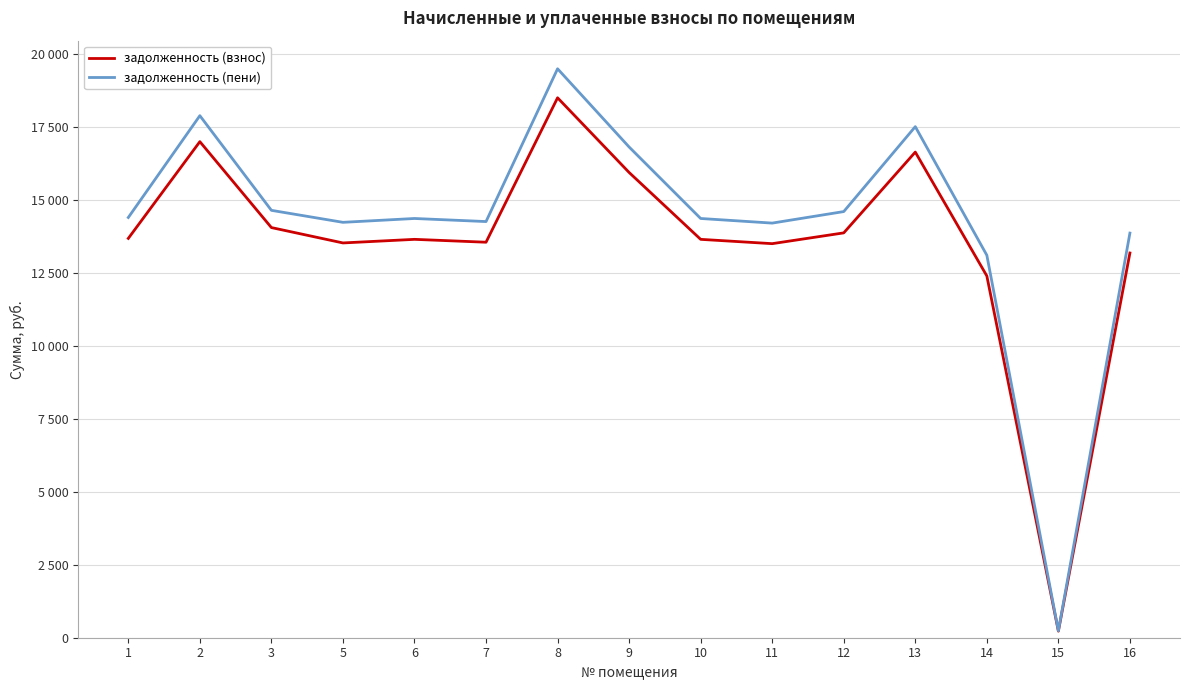

Reading right to left, extract all data points from this chart.

задолженность (взнос): 16=13175.5	15=226.3	14=12390.4	13=16631.8	12=13864.9	11=13495.6	10=13643.3	9=15933.3	8=18491.2	7=13544.8	6=13643.3	5=13520.2	3=14046.5	2=16989.1	1=13675.8
задолженность (пени): 16=13857.6	15=235.3	14=13099.7	13=17502.7	12=14594.6	11=14199.8	10=14357.7	9=16805.9	8=19484.6	7=14252.4	6=14357.7	5=14226.1	3=14636.8	2=17878.7	1=14391.9